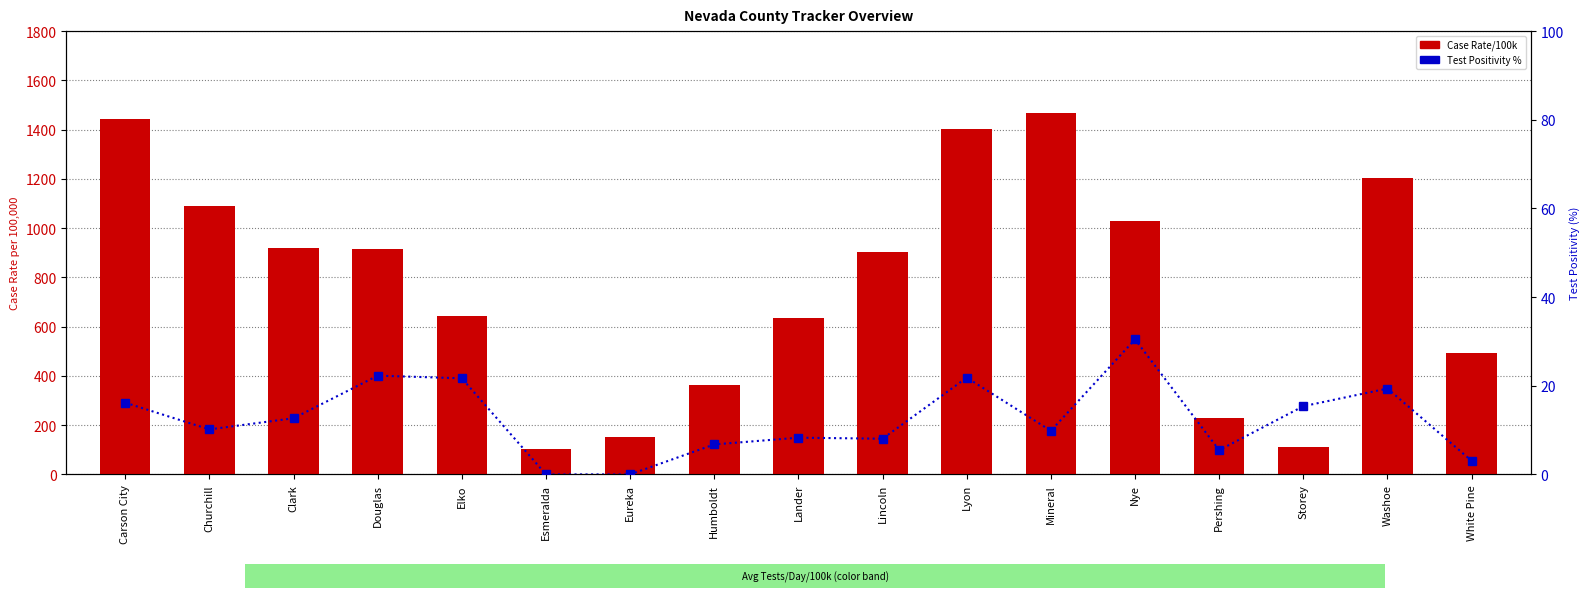

What is the difference between the Case Rate/100k values at White Pine and Douglas?

422.4